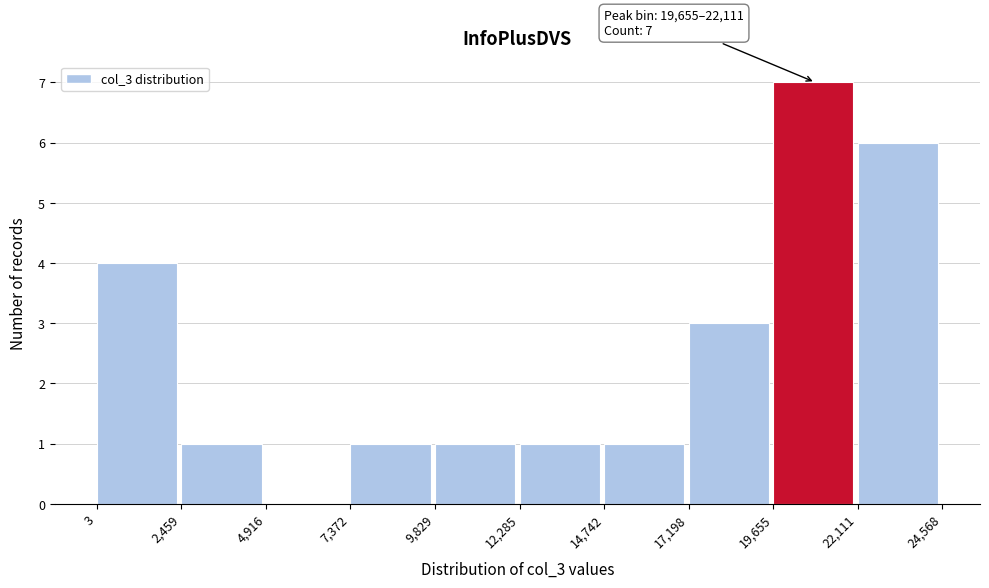

Which range on the x-axis has the tallest bar?

19,655 to 22,111